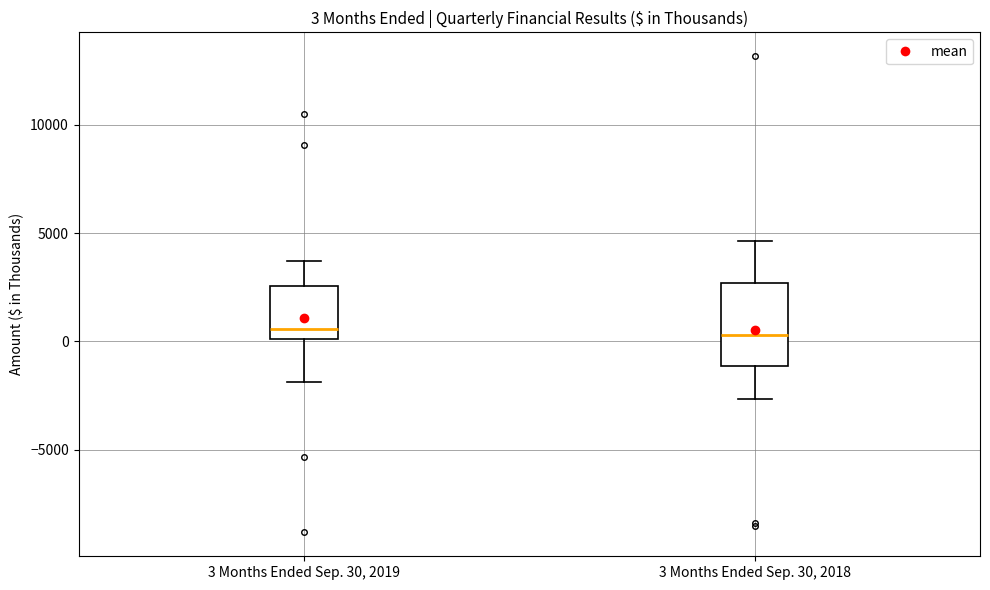

Which box is the tallest, from its lower edge to its upper edge?

3 Months Ended Sep. 30, 2018